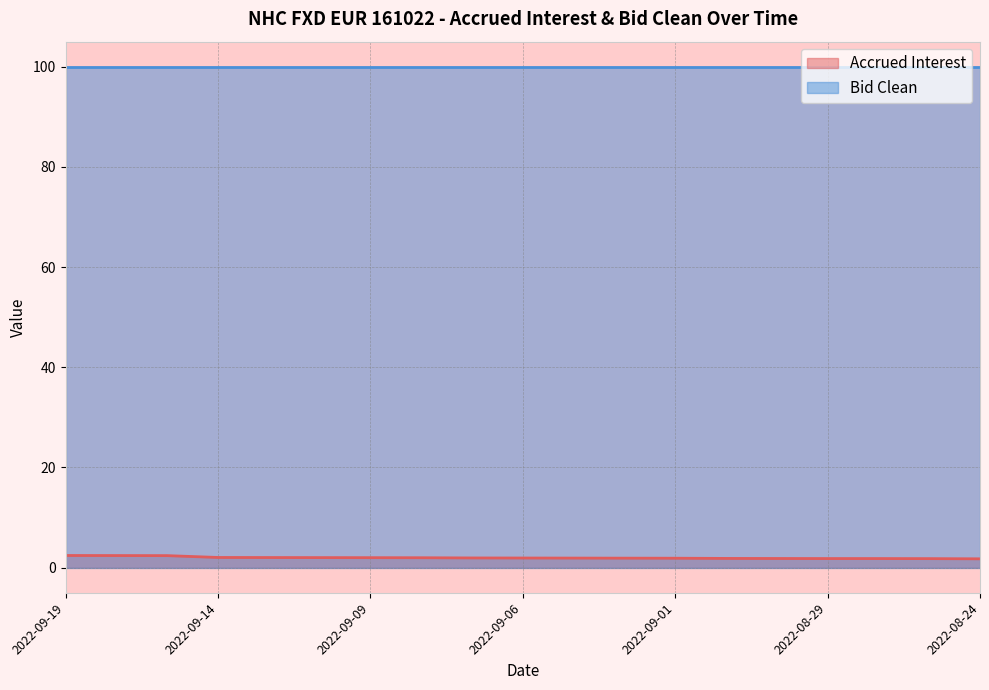

True or false: the data shows 1.8 at 2022-08-24.

True